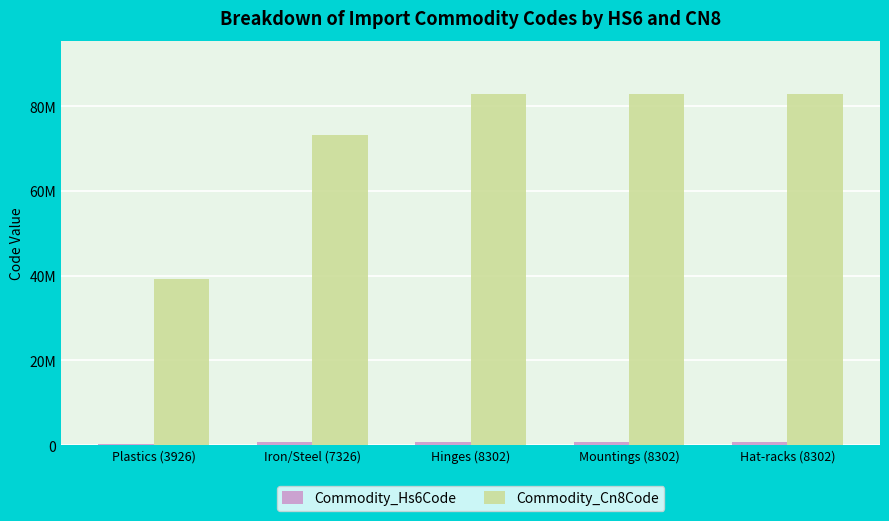

What position from the right is Mountings (8302)?

2